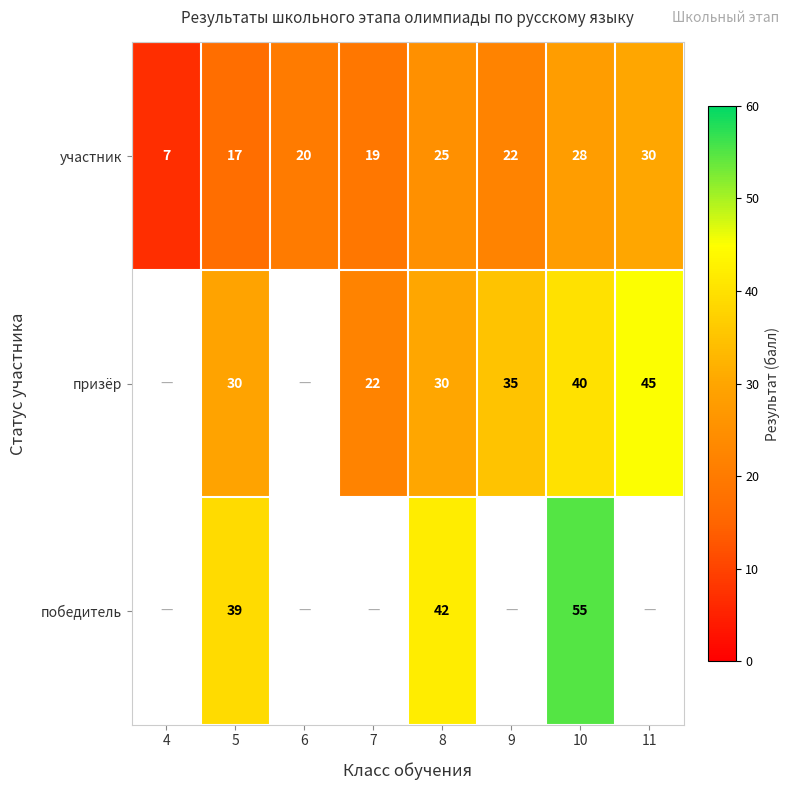

True or false: победитель has a value of 62.8 at 5.

False